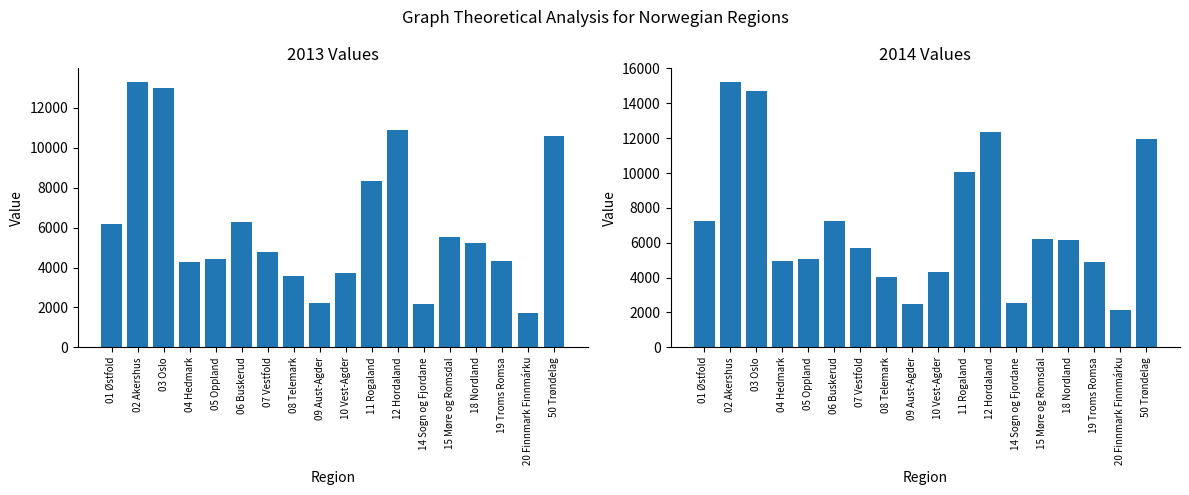

Reading left to right, transcribe all the data shown in this chart.

2013: 01 Østfold=6194	02 Akershus=13313	03 Oslo=12978	04 Hedmark=4282	05 Oppland=4447	06 Buskerud=6257	07 Vestfold=4800	08 Telemark=3573	09 Aust-Agder=2208	10 Vest-Agder=3721	11 Rogaland=8330	12 Hordaland=10889	14 Sogn og Fjordane=2182	15 Møre og Romsdal=5506	18 Nordland=5232	19 Troms Romsa=4330	20 Finnmark Finnmárku=1709	50 Trøndelag=10608
2014: 01 Østfold=7255	02 Akershus=15246	03 Oslo=14693	04 Hedmark=4962	05 Oppland=5041	06 Buskerud=7232	07 Vestfold=5681	08 Telemark=4015	09 Aust-Agder=2502	10 Vest-Agder=4300	11 Rogaland=10063	12 Hordaland=12363	14 Sogn og Fjordane=2569	15 Møre og Romsdal=6234	18 Nordland=6158	19 Troms Romsa=4913	20 Finnmark Finnmárku=2122	50 Trøndelag=11970